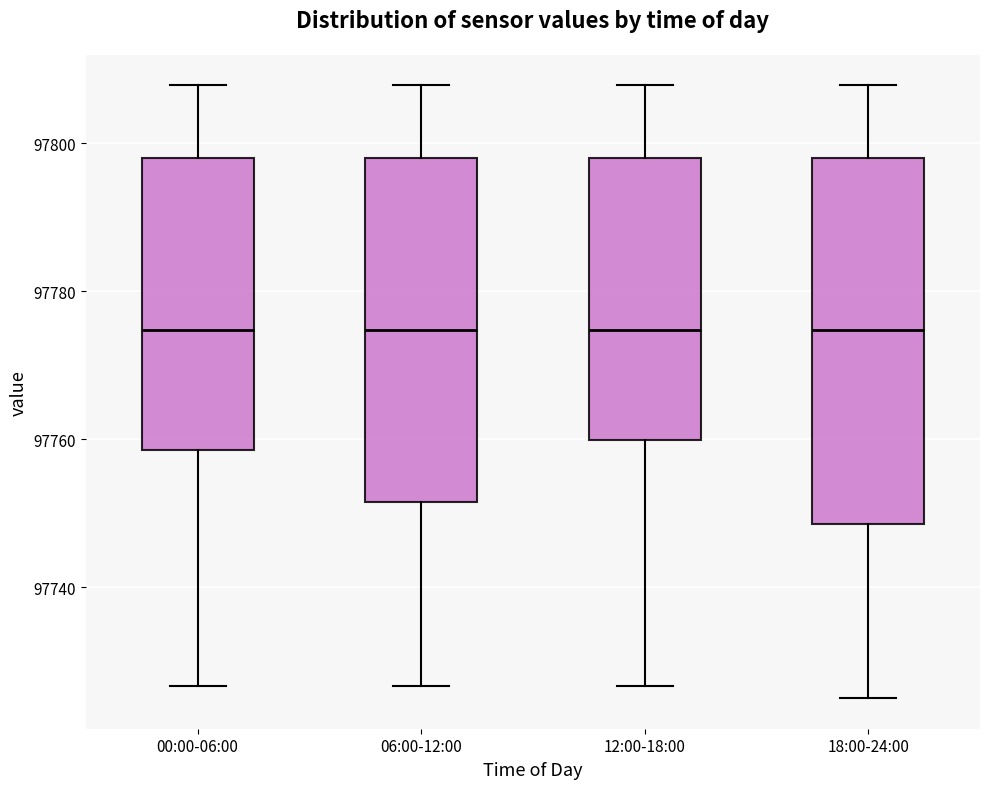

Reading left to right, read every box against the y-axis: the position of its median line, the range the box covers, and the ends of its whiskers. The values are not printed on the chart, so give them approximately, as read against the axis.

00:00-06:00: median 97774, box 97758 to 97798, whiskers 97726 to 97808
06:00-12:00: median 97774, box 97752 to 97798, whiskers 97726 to 97808
12:00-18:00: median 97774, box 97760 to 97798, whiskers 97726 to 97808
18:00-24:00: median 97774, box 97748 to 97798, whiskers 97726 to 97808